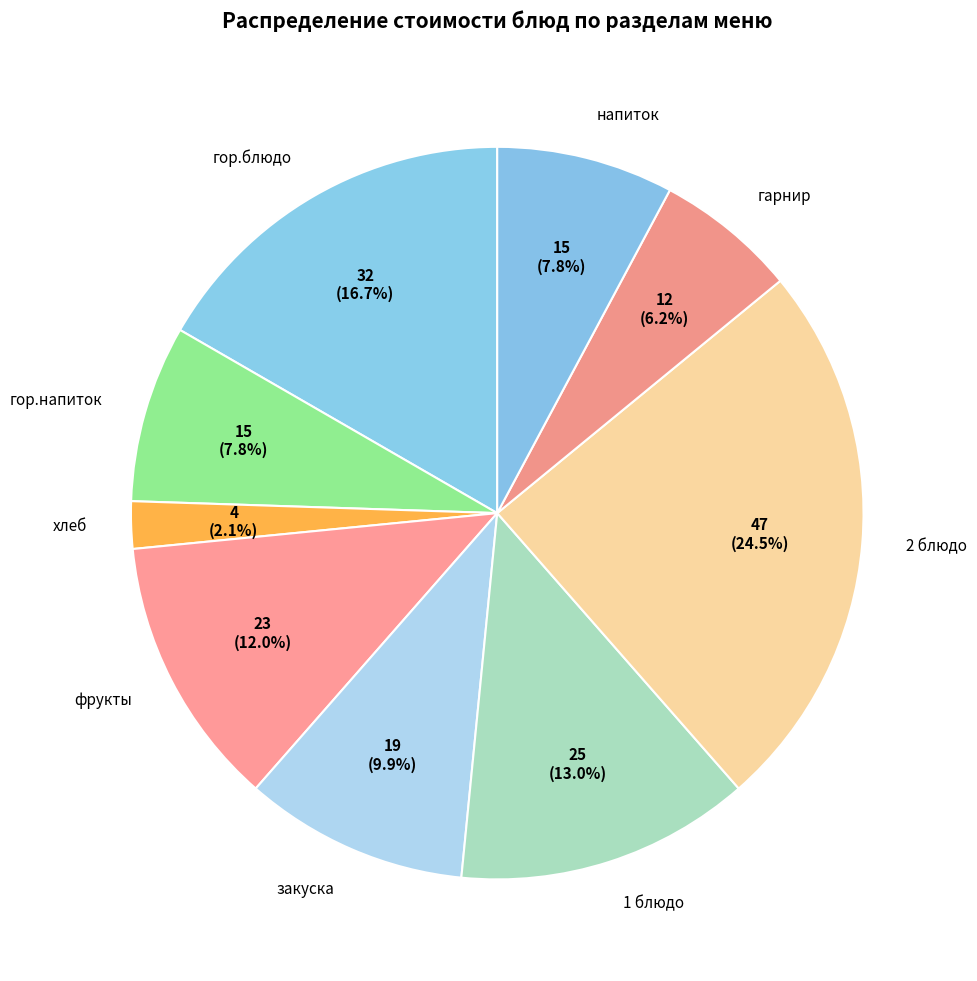

Which category has the biggest portion of the pie?

2 блюдо